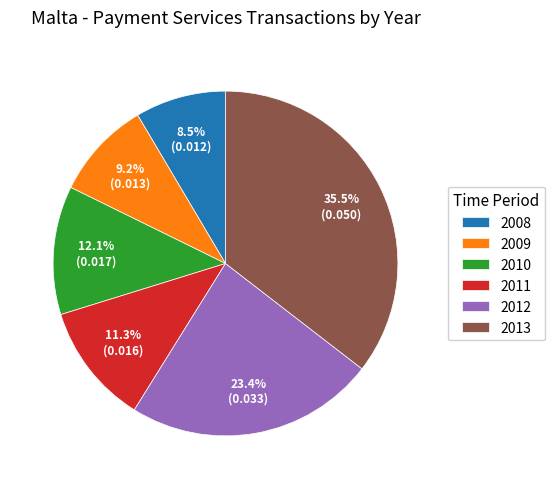

Which slice is the largest?

2013